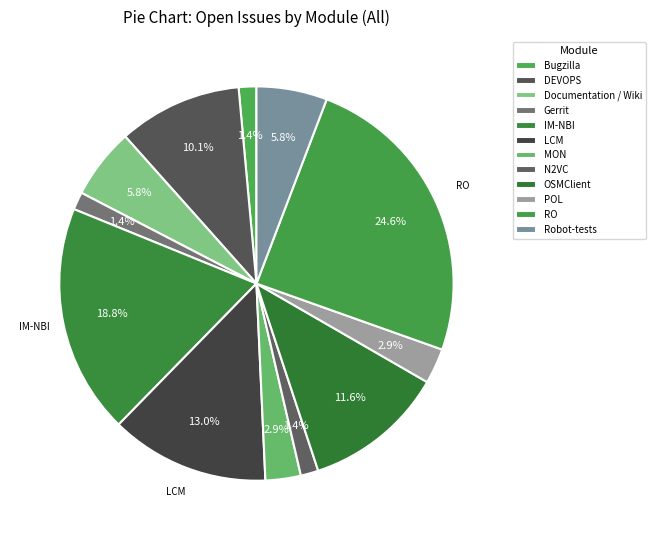

To the nearest percent, what is the difference between the MON and Robot-tests slice percentages?

3%